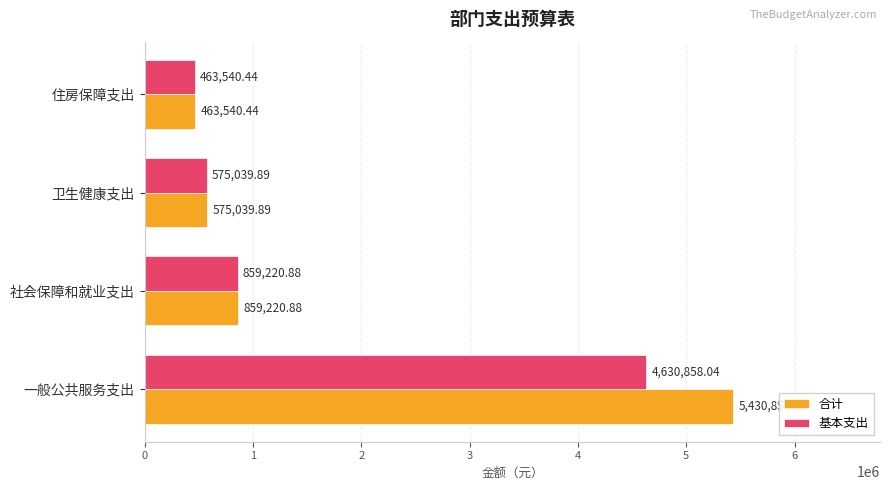

Which series has the widest spread of values?

合计